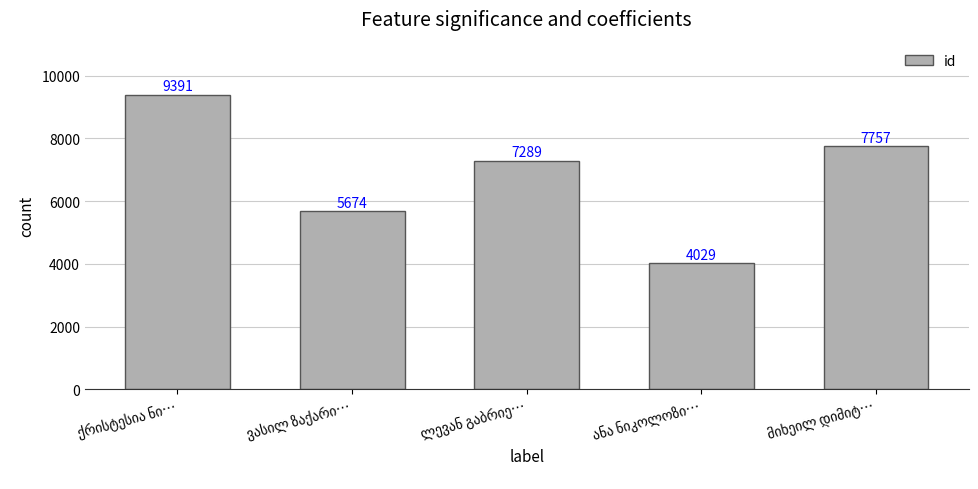

What is the minimum value shown in the chart?

4029